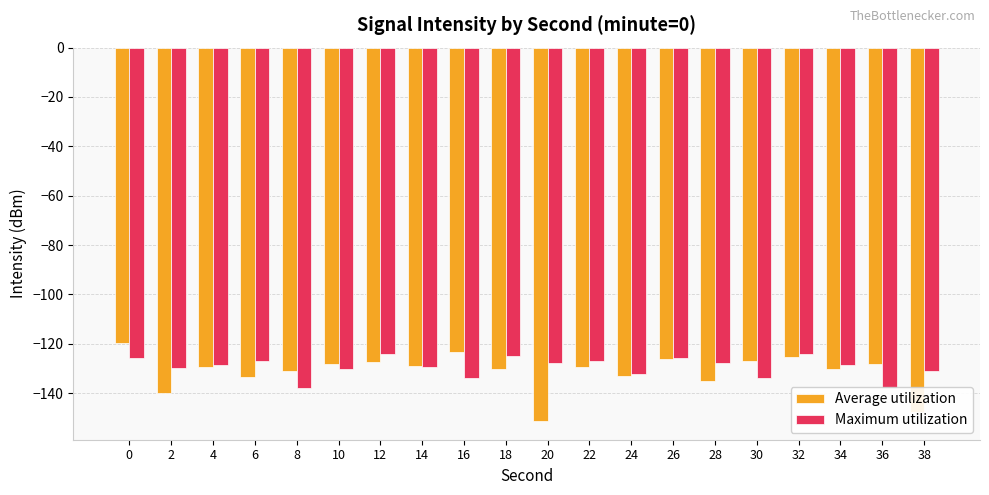

The value of Maximum utilization at 34 is -45.1. True or false?

False